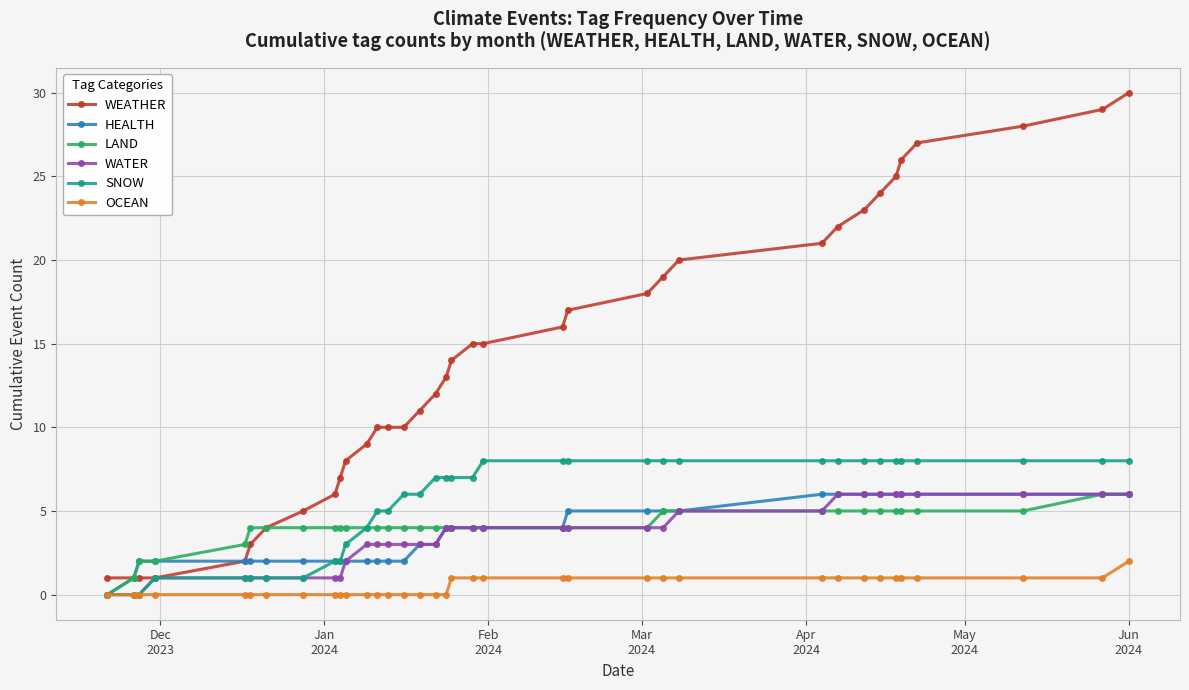

What is the average value of the HEALTH series?

4